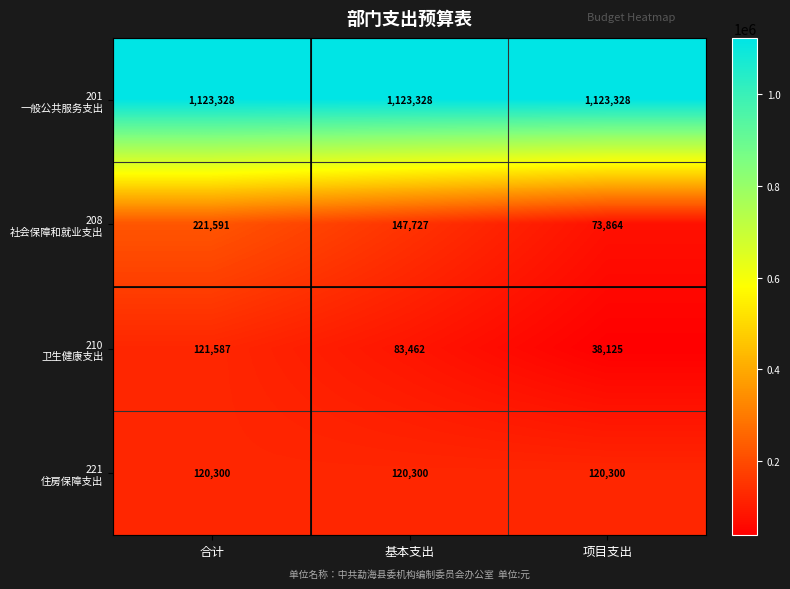

At which category is the sum across all series the highest?

合计